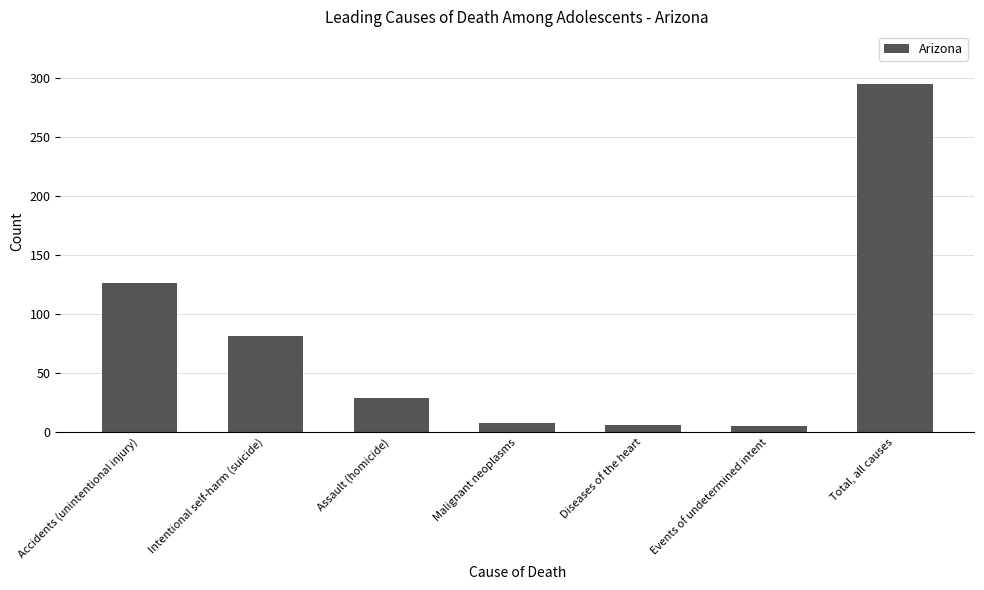

How many data points does each series have?

7